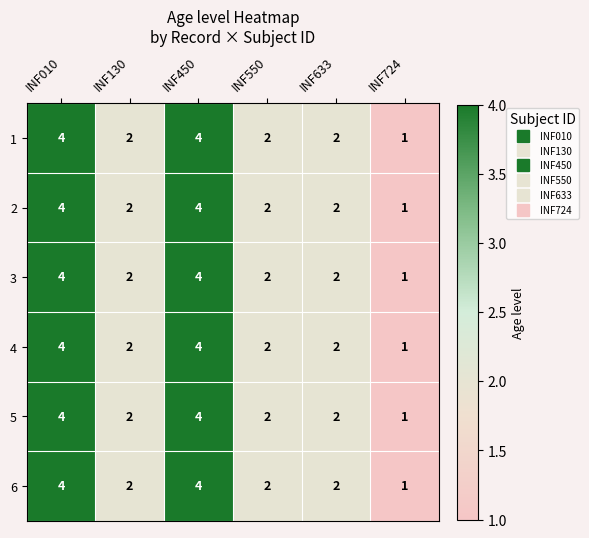

Which category has the lowest value in the 6 series?

INF724